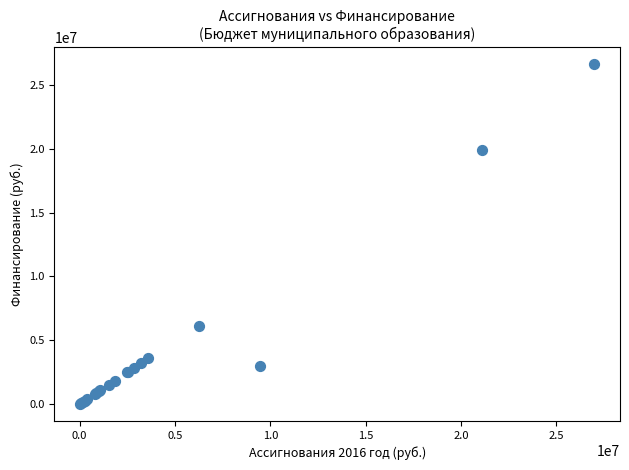

What Y value in the scatter plot is closest to 13324913?

19899324.6